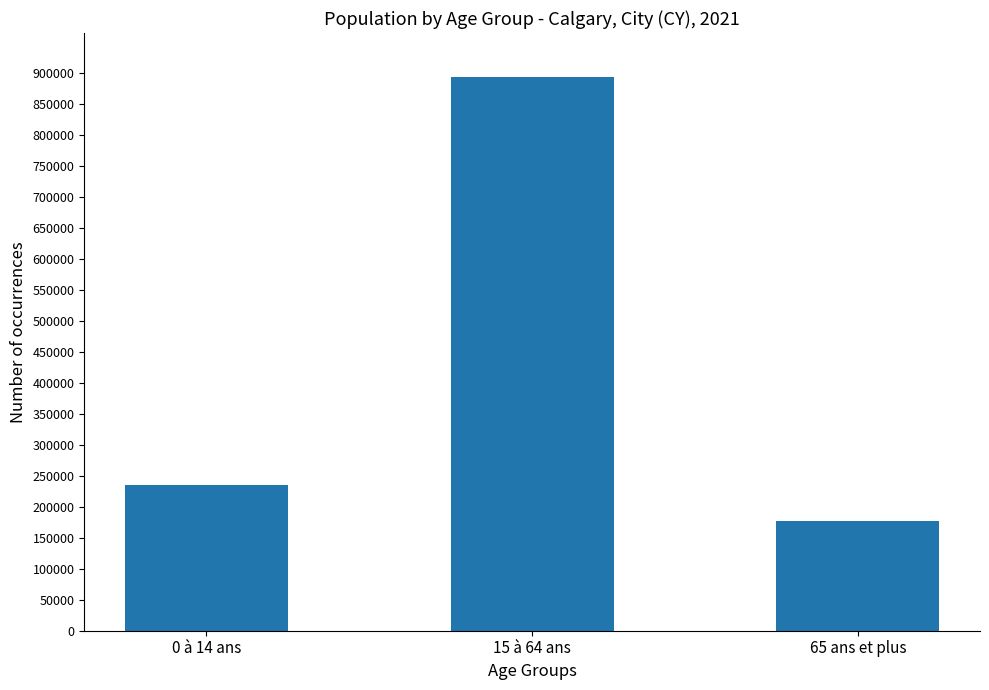

Reading right to left, what are all the values shown in this chart?

177405	893525	235855